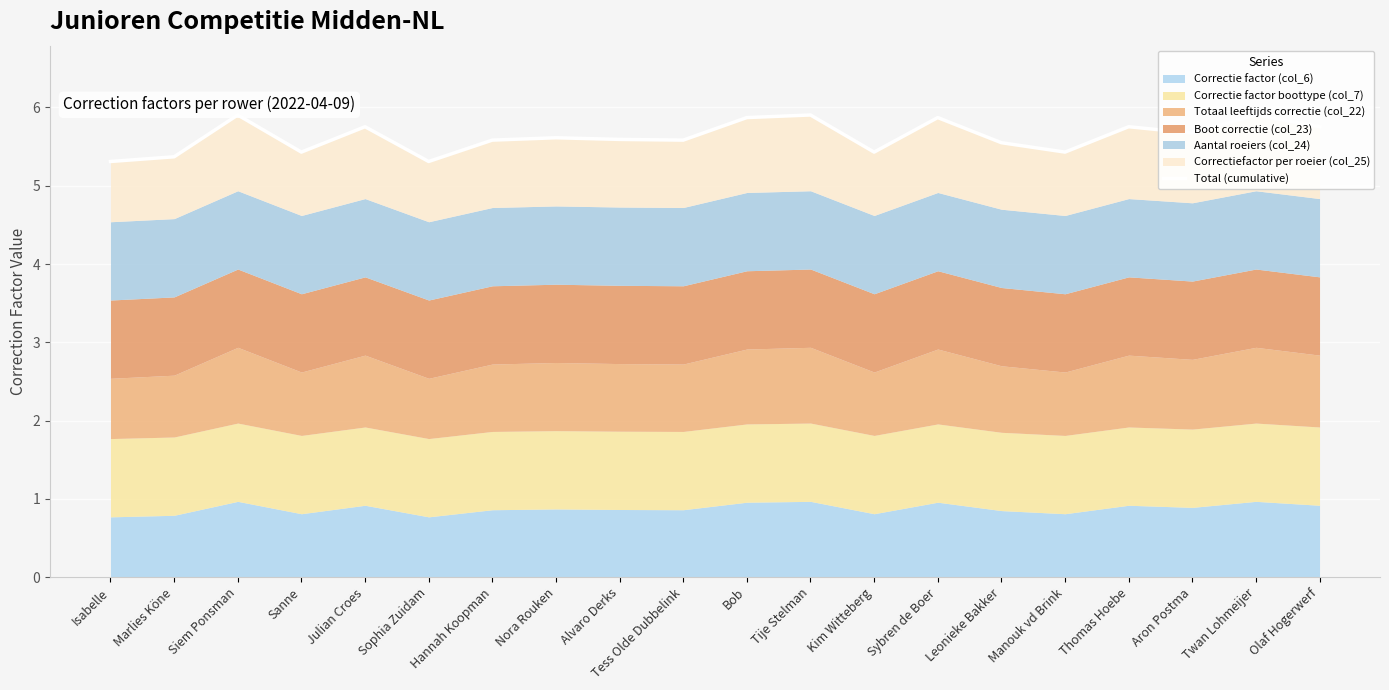

Which label corresponds to the smallest value in the chart?

Isabelle